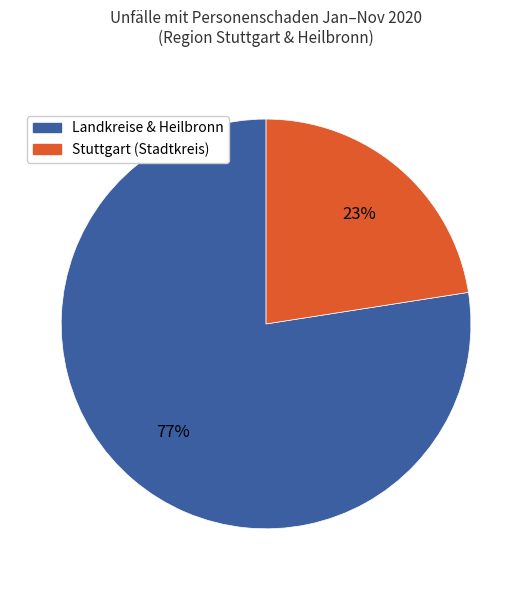

To the nearest percent, what is the average slice percentage?

50%